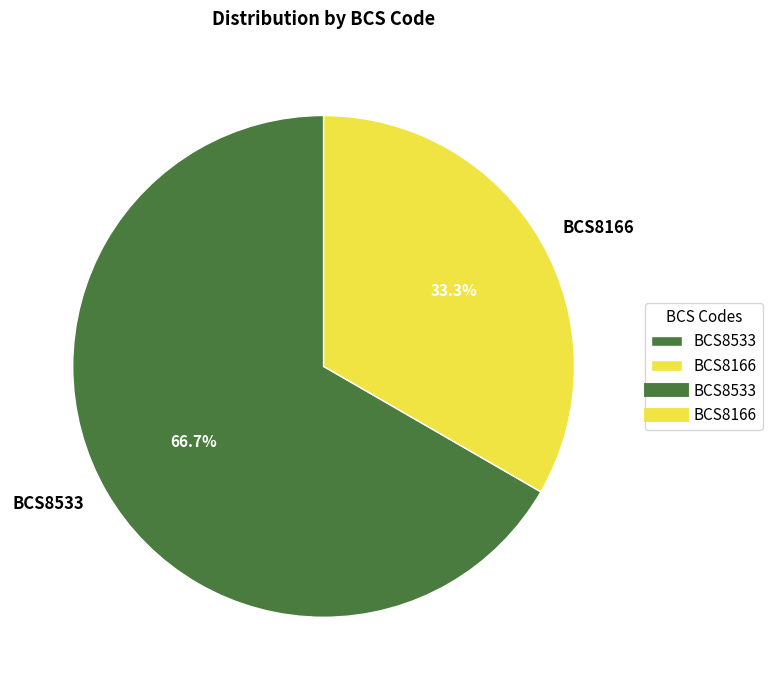

The BCS8166 slice represents 33% of the pie. True or false?

True